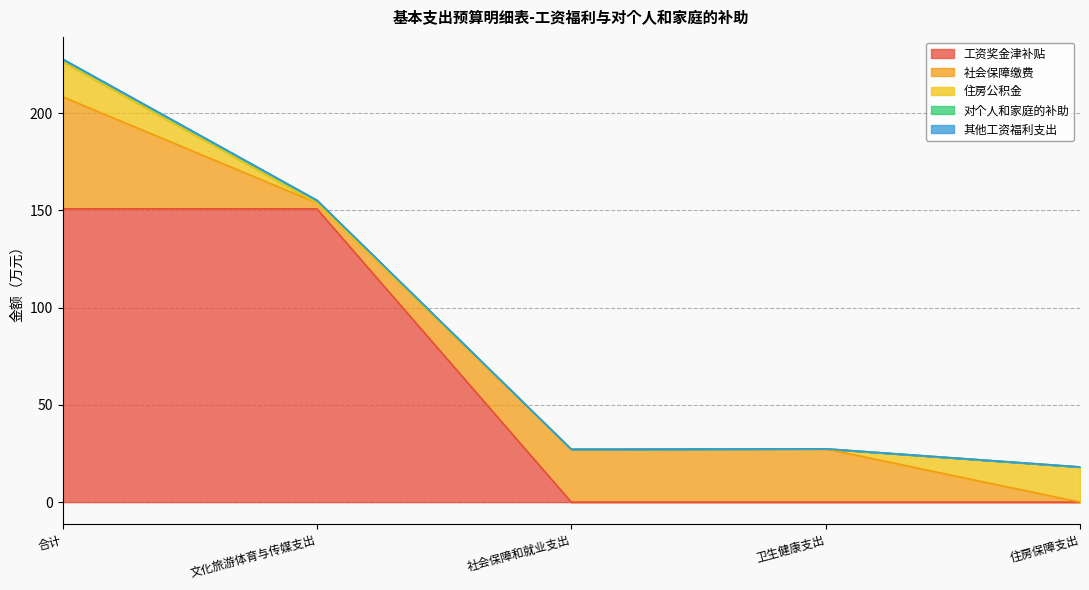

Which series has the largest total across all categories?

工资奖金津补贴